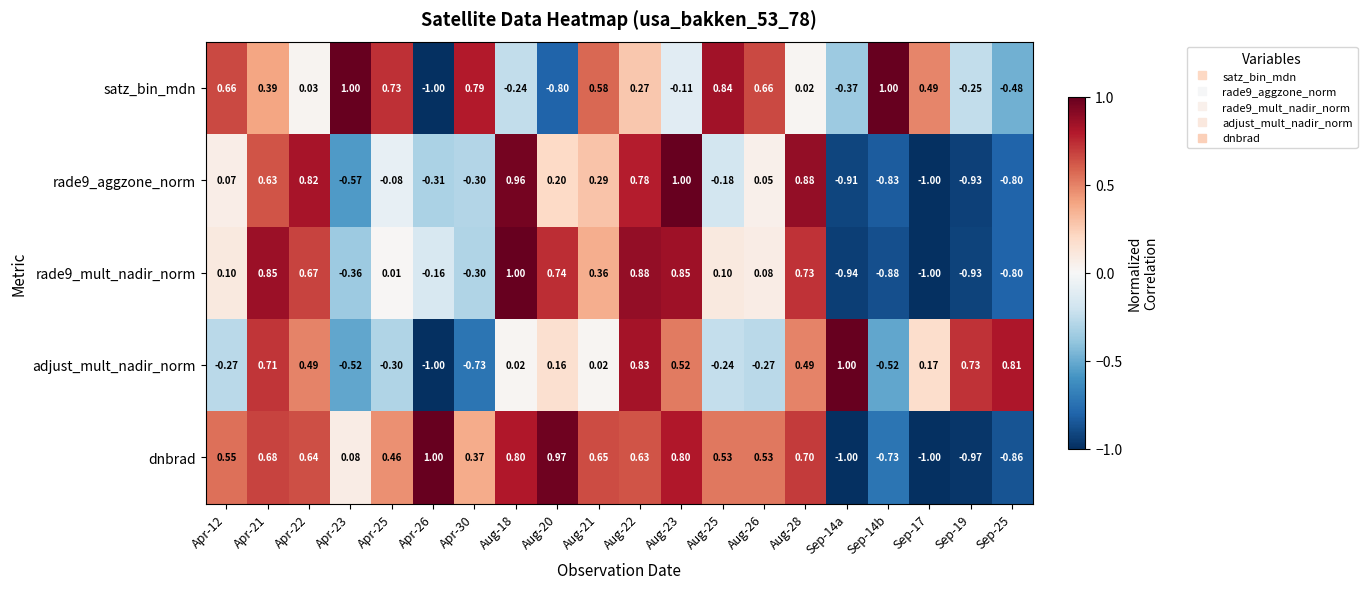

Is the value of satz_bin_mdn at Aug-18 greater than the value of dnbrad at Apr-25?

No